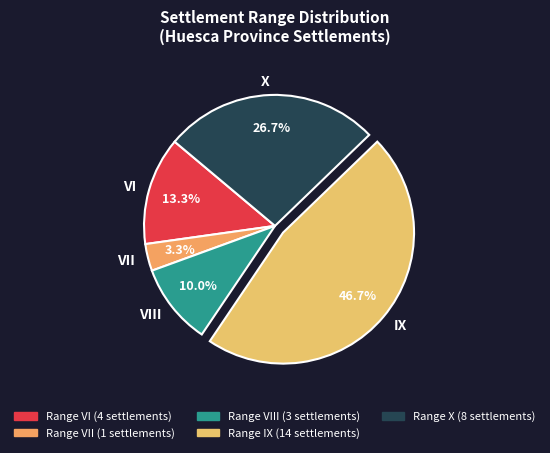

Combined, what portion of the pie is X and VIII?

36.7%